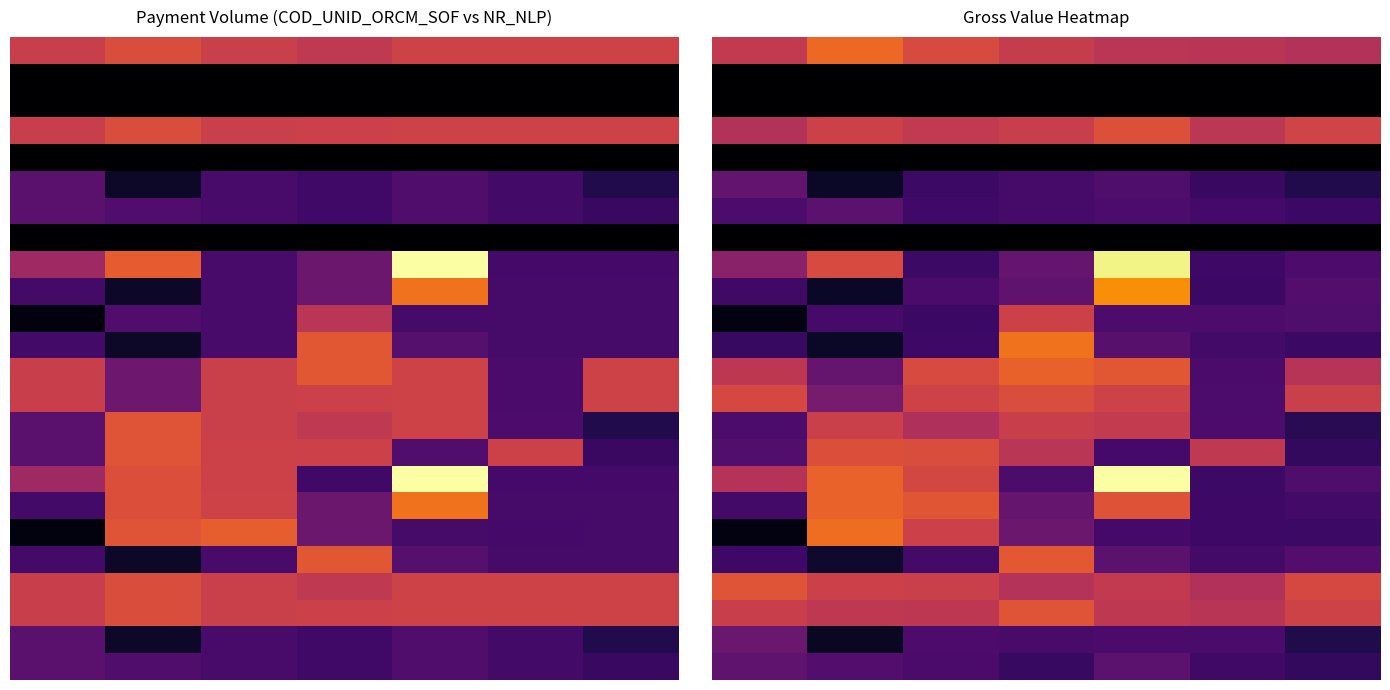

What is the difference between the highest and lowest values at 5?

0.5